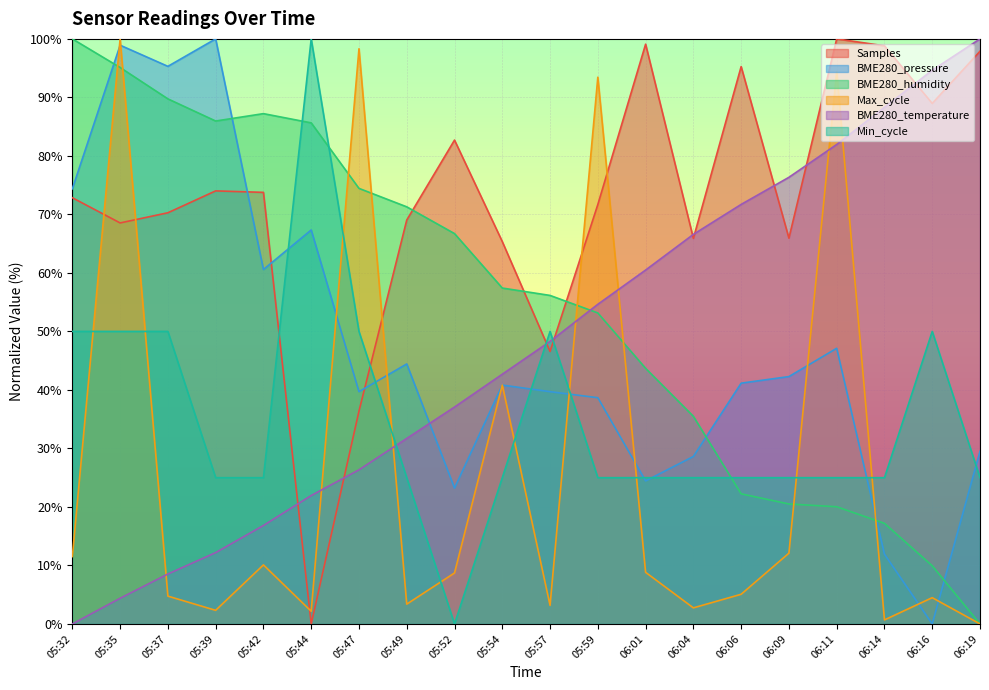

What is the difference between the highest and lowest values at 05:54?

40.4